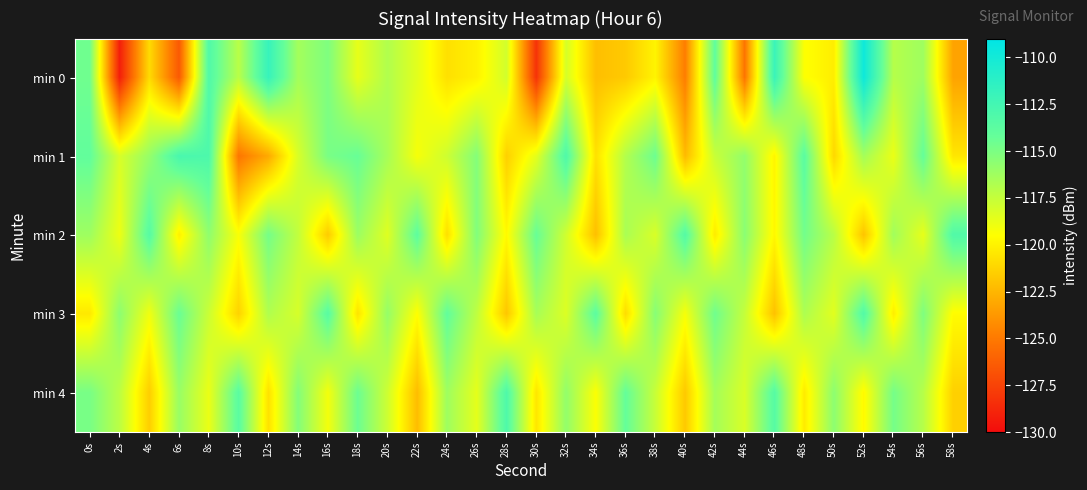

Rank the series at 16s from lowest to highest value.

min 2, min 4, min 0, min 1, min 3